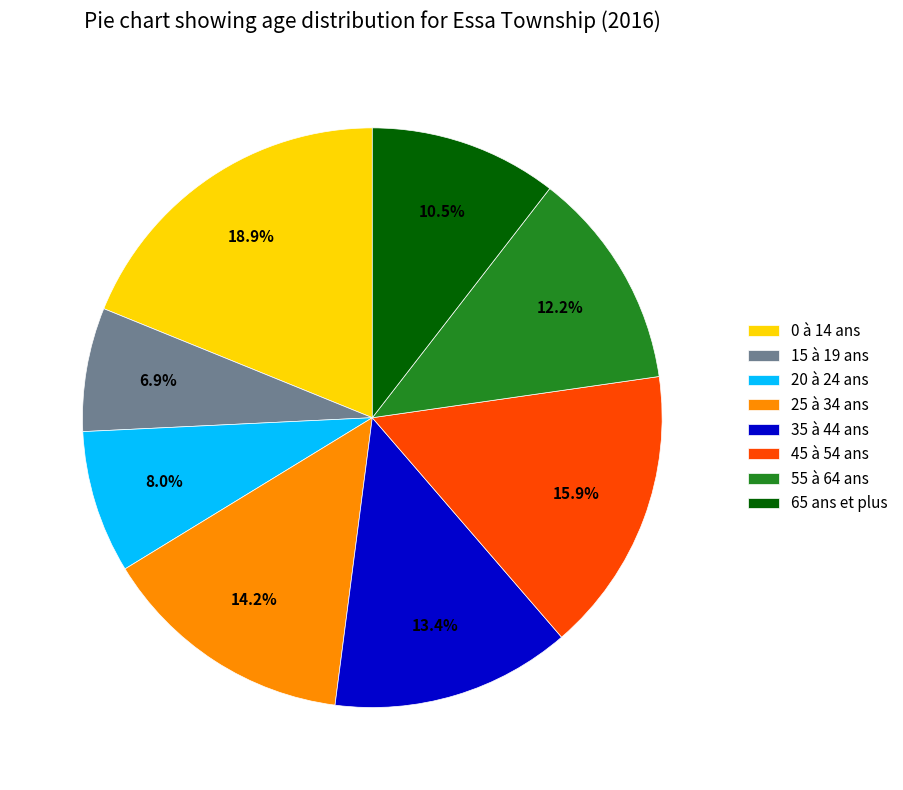

Between 55 à 64 ans and 0 à 14 ans, which is larger?

0 à 14 ans